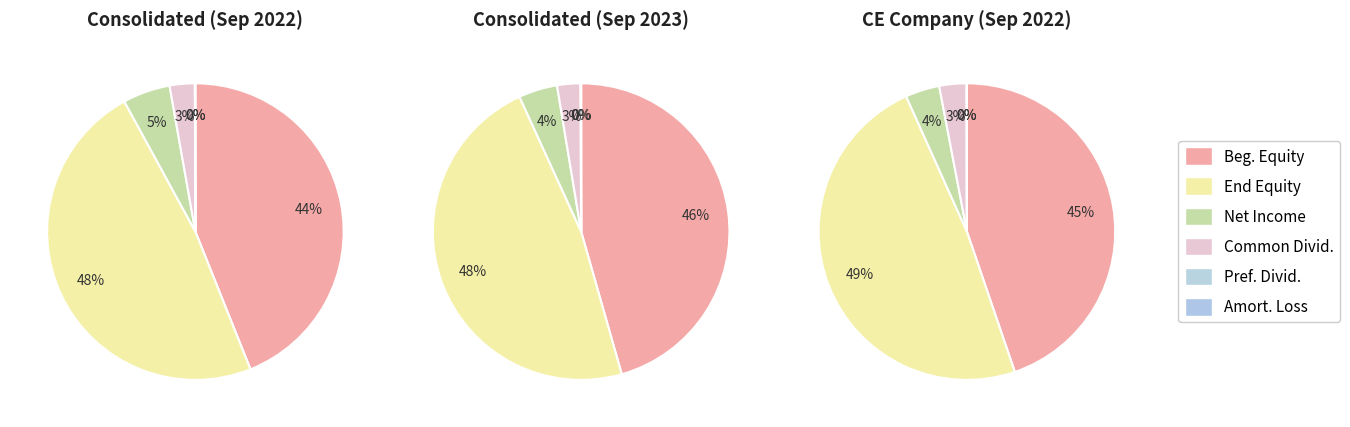

What percentage do 3 and 1 together represent?

50.8%